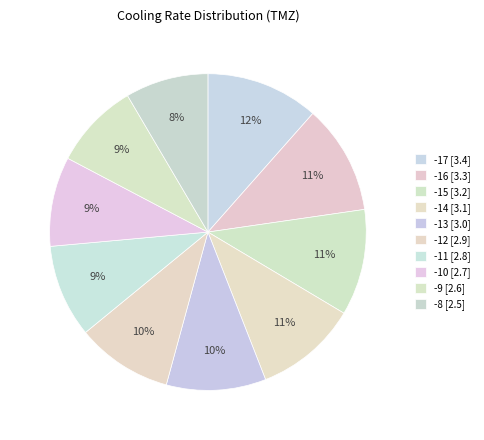

Which slice is the largest?

-17